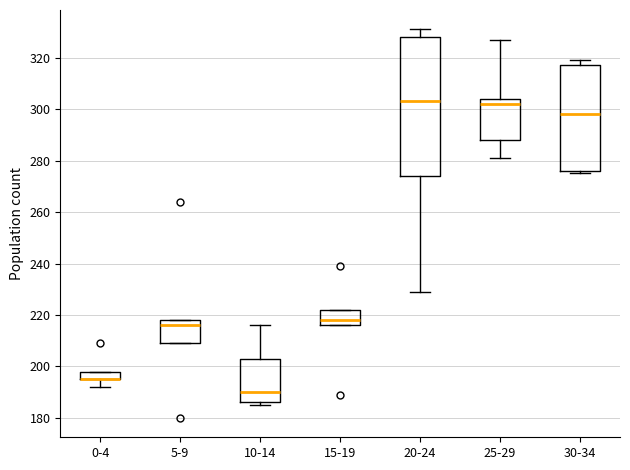

Comparing the boxes themselves (not the whiskers), which one is the tallest?

20-24